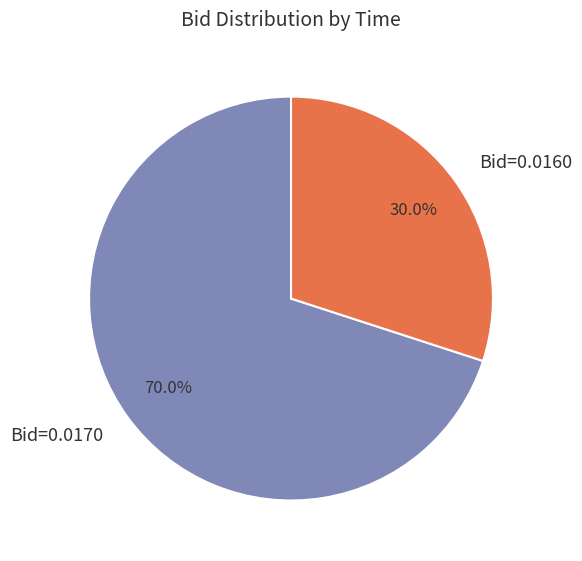

What portion of the pie excludes Bid=0.0160?

70.0%